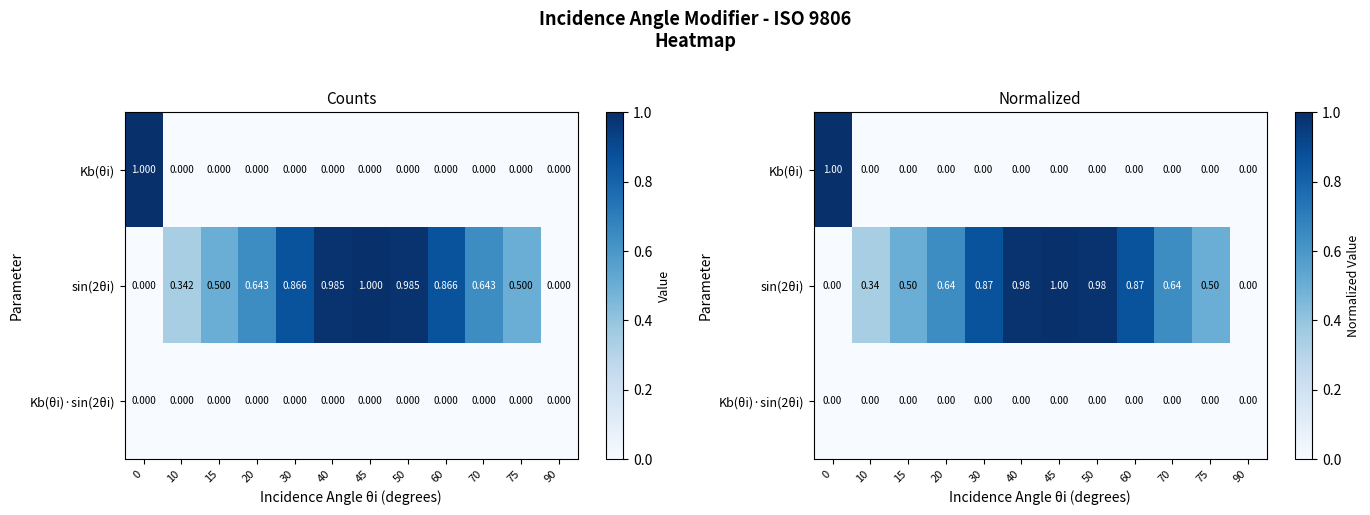

How many Kb(θi) values are between 0 and 1?

12